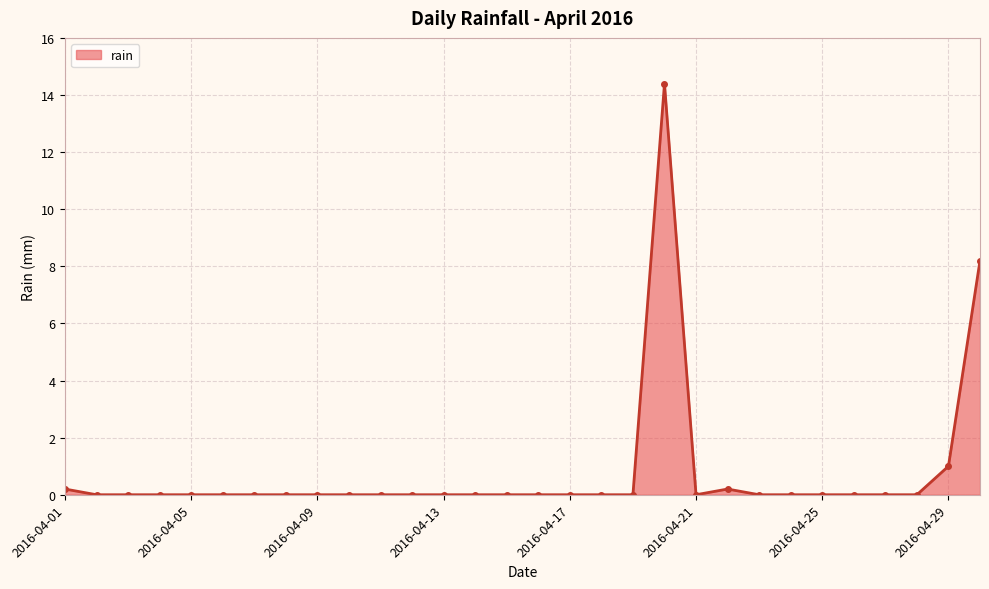

How many data points does each series have?

30